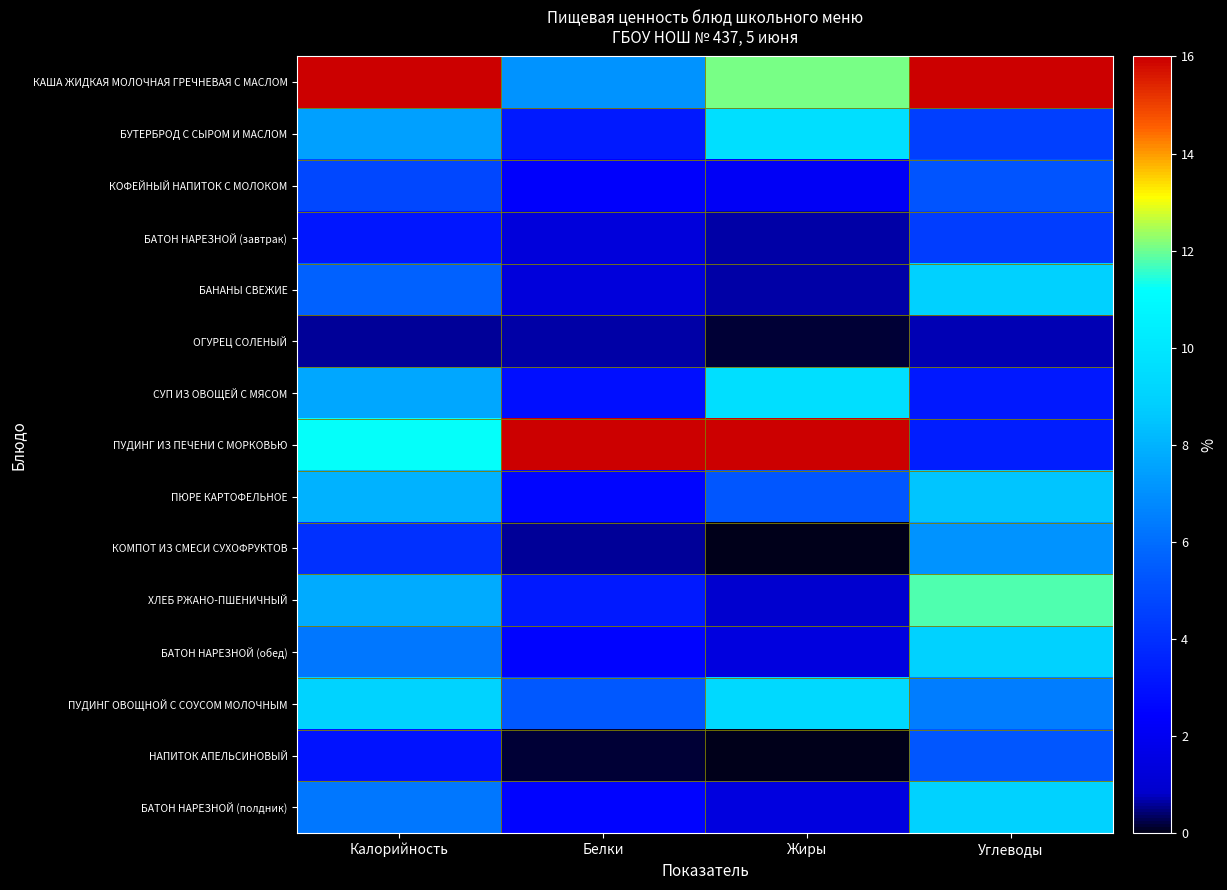

At Белки, list the series in order from largest to smallest.

ПУДИНГ ИЗ ПЕЧЕНИ С МОРКОВЬЮ, КАША ЖИДКАЯ МОЛОЧНАЯ ГРЕЧНЕВАЯ С МАСЛОМ, ПУДИНГ ОВОЩНОЙ С СОУСОМ МОЛОЧНЫМ, БУТЕРБРОД С СЫРОМ И МАСЛОМ, ХЛЕБ РЖАНО-ПШЕНИЧНЫЙ, СУП ИЗ ОВОЩЕЙ С МЯСОМ, ПЮРЕ КАРТОФЕЛЬНОЕ, БАТОН НАРЕЗНОЙ (обед), БАТОН НАРЕЗНОЙ (полдник), КОФЕЙНЫЙ НАПИТОК С МОЛОКОМ, БАТОН НАРЕЗНОЙ (завтрак), БАНАНЫ СВЕЖИЕ, ОГУРЕЦ СОЛЕНЫЙ, КОМПОТ ИЗ СМЕСИ СУХОФРУКТОВ, НАПИТОК АПЕЛЬСИНОВЫЙ